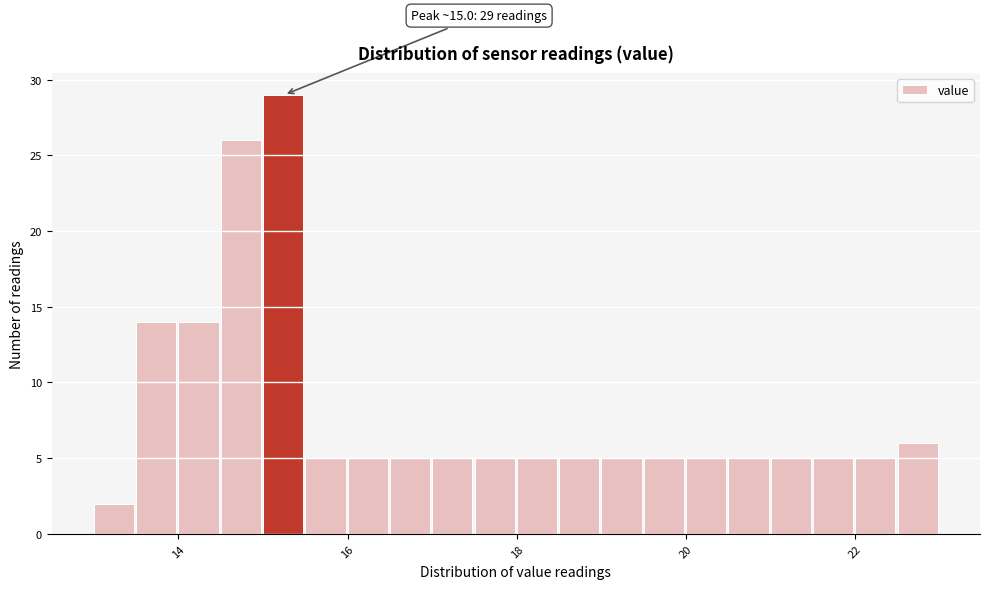

Around what value on the x-axis is the tallest bar? Give the approximate position of its centre, as read against the axis.

15.2